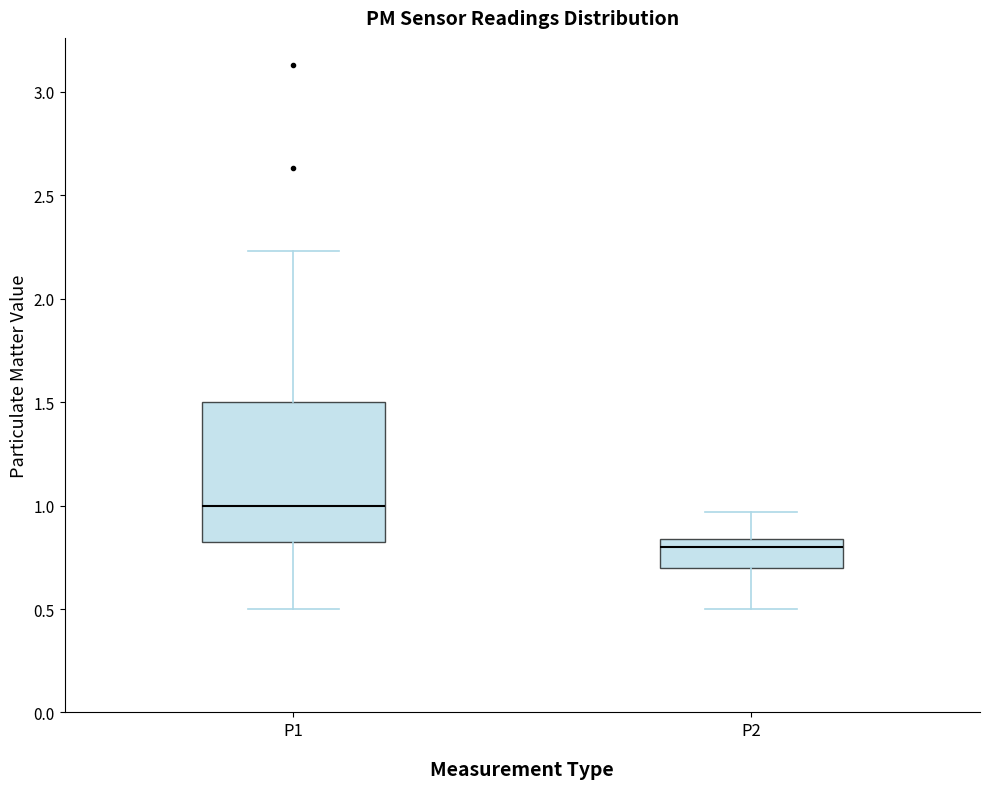

Which box is the tallest, from its lower edge to its upper edge?

P1